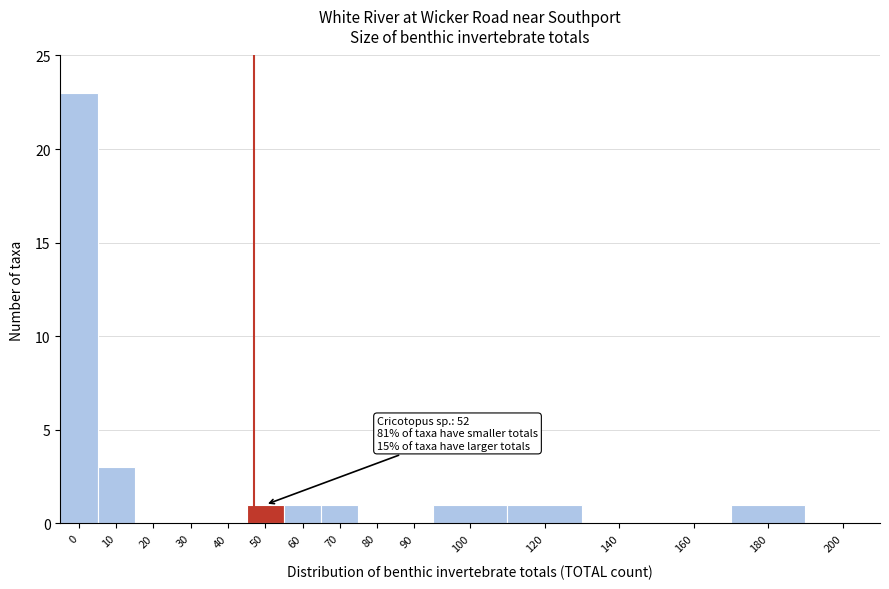

Reading right to left, transcribe all the data shown in this chart.

200=0	180=1	160=0	140=0	120=1	100=1	90=0	80=0	70=1	60=1	50=1	40=0	30=0	20=0	10=3	0=23